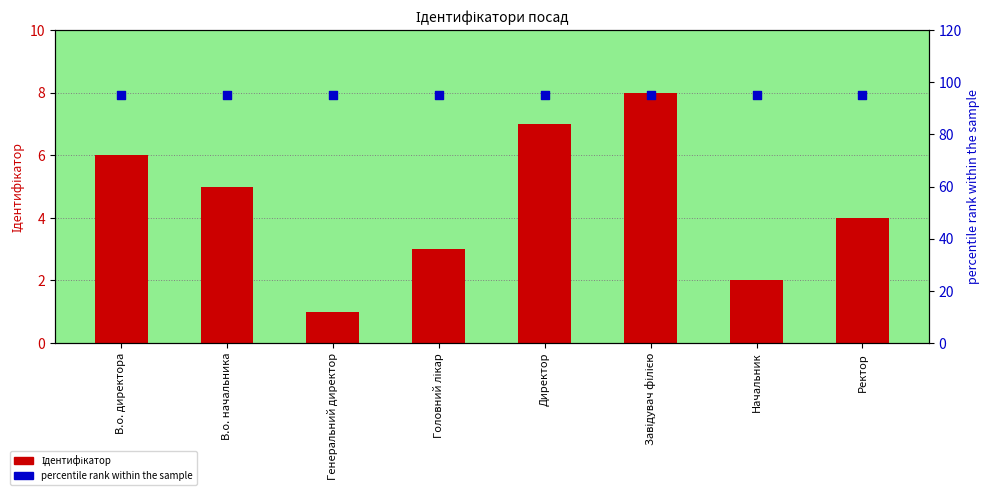

Is the value of Ідентифікатор at Директор greater than the value of percentile rank within the sample at Директор?

No